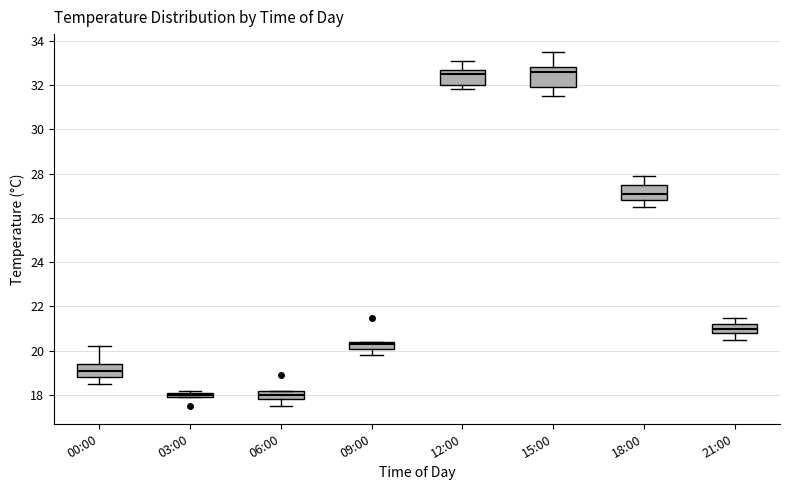

Where is the upper edge of the box for 03:00 on the y-axis? The values are not printed on the chart, so give them approximately, as read against the axis.

18.2